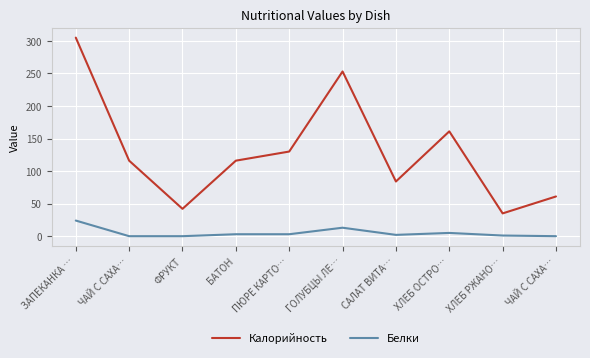

What is the maximum value shown in the chart?

305